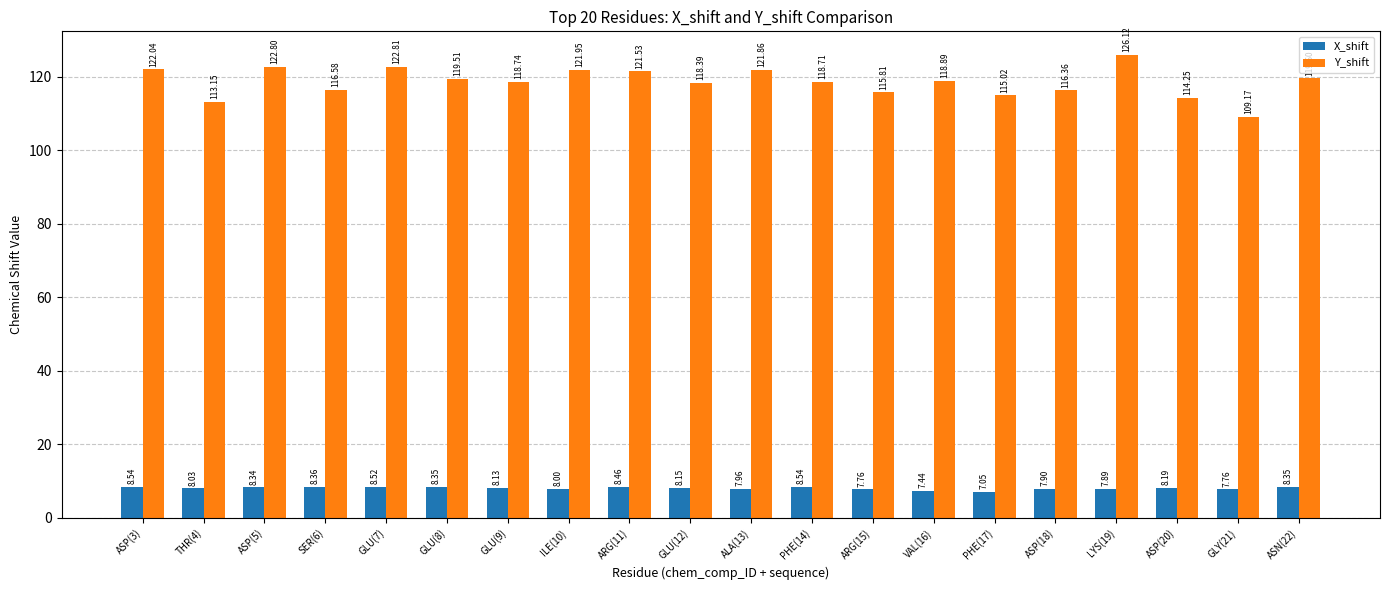

Which series has the largest total across all categories?

Y_shift